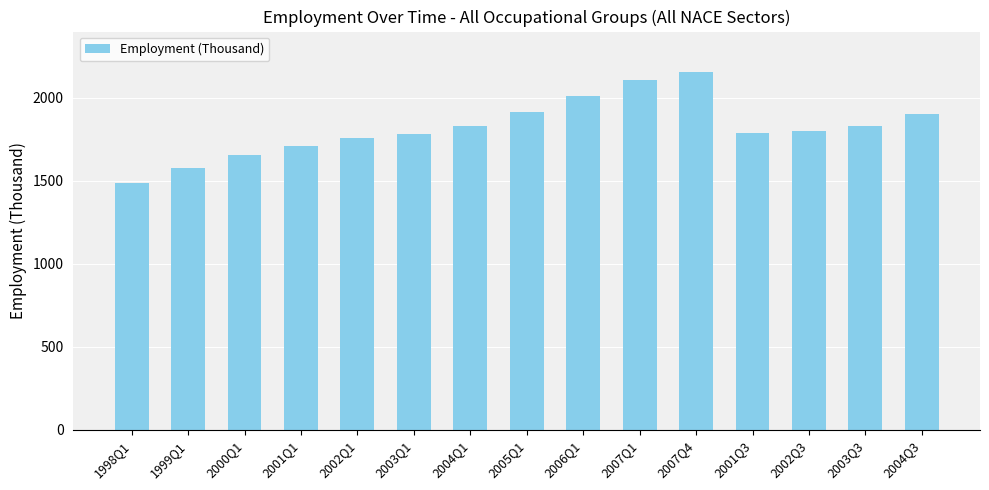

Is it true that the value at 1998Q1 is 2260.4?

False